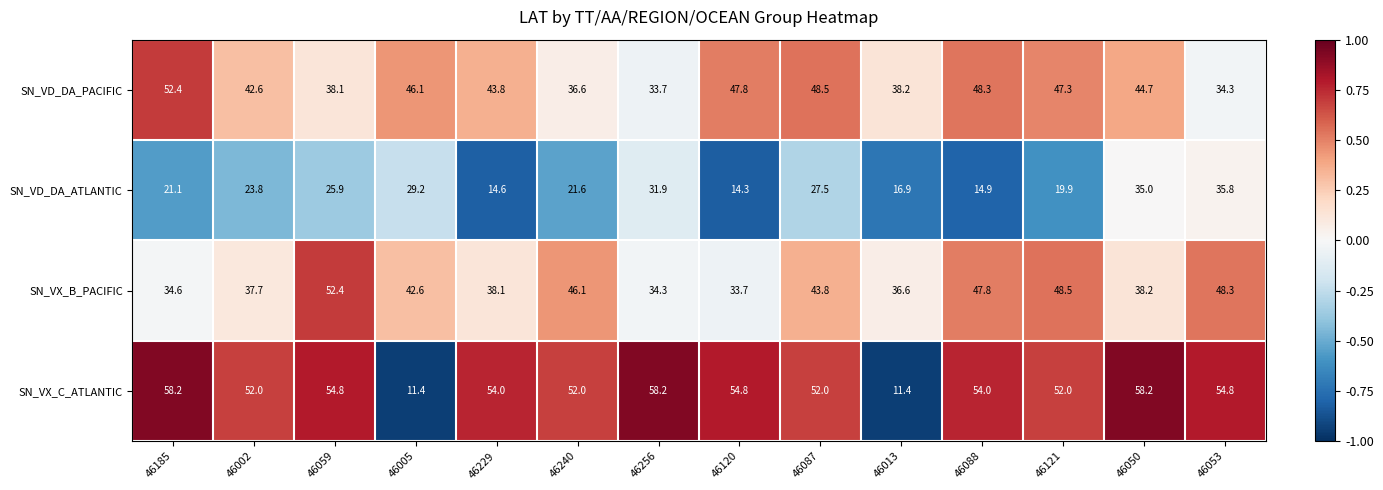

Which series has the widest spread of values?

SN_VX_C_ATLANTIC